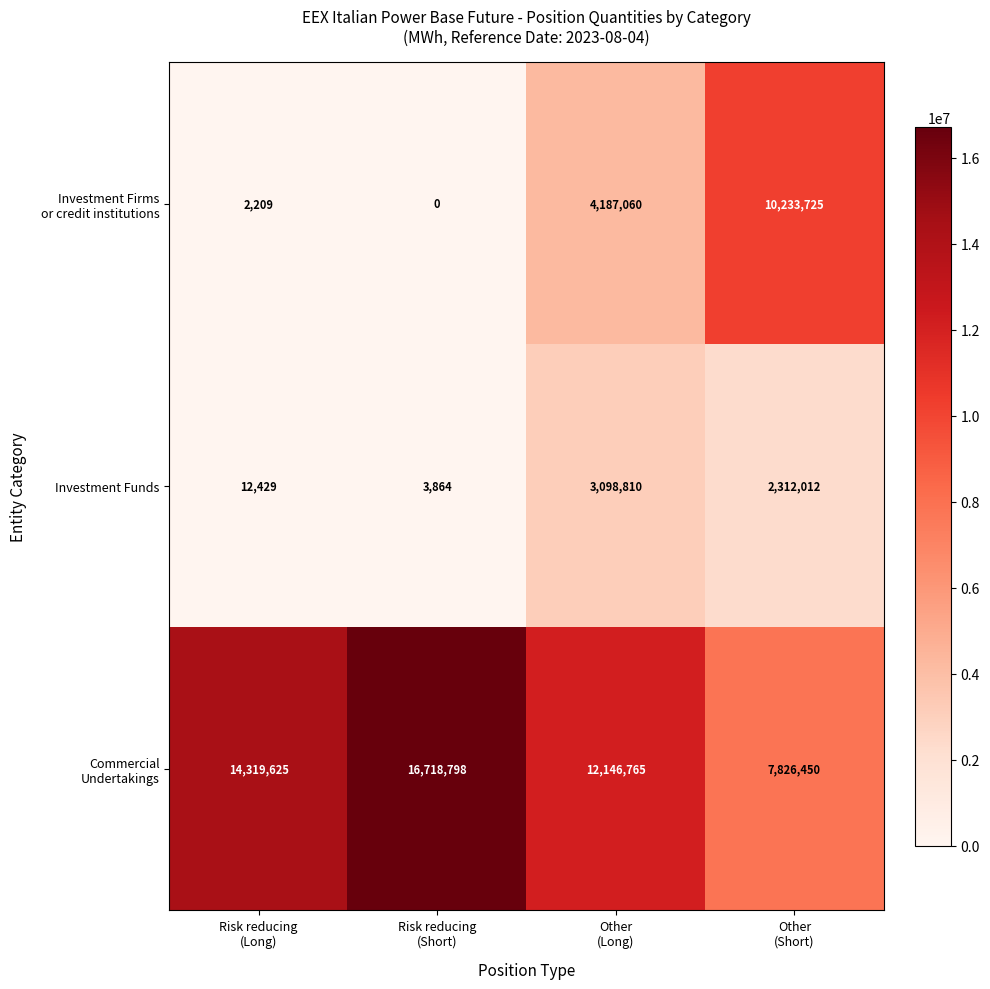

What is the maximum value shown in the chart?

16718798